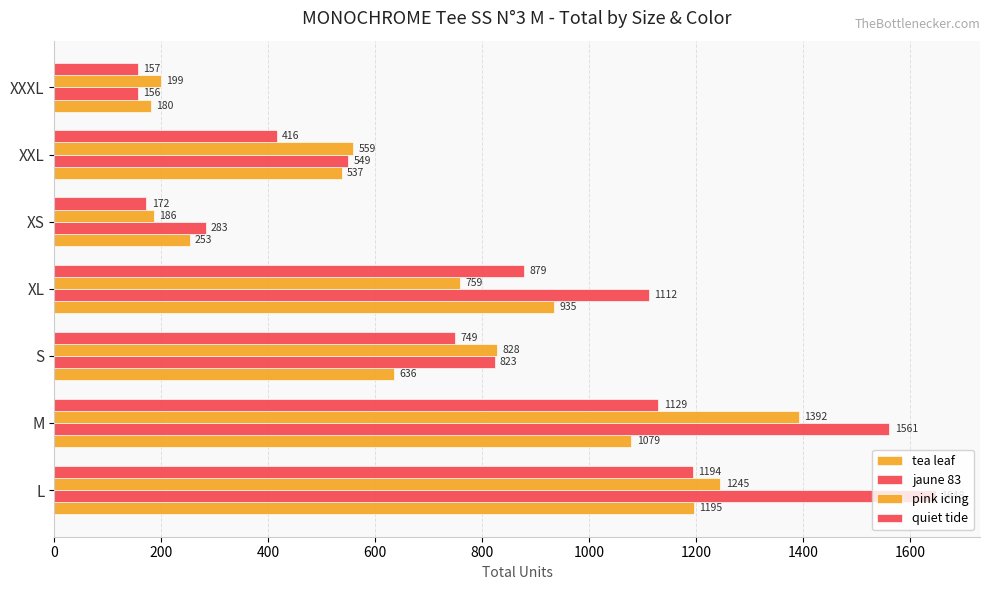

How many data points does each series have?

7